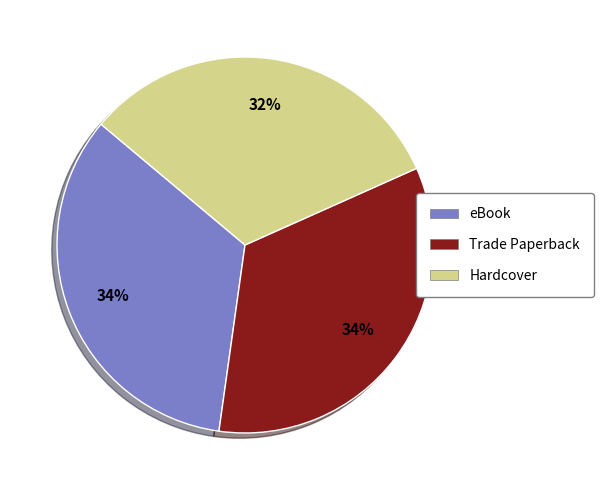

What is the smallest slice in the pie chart?

Hardcover